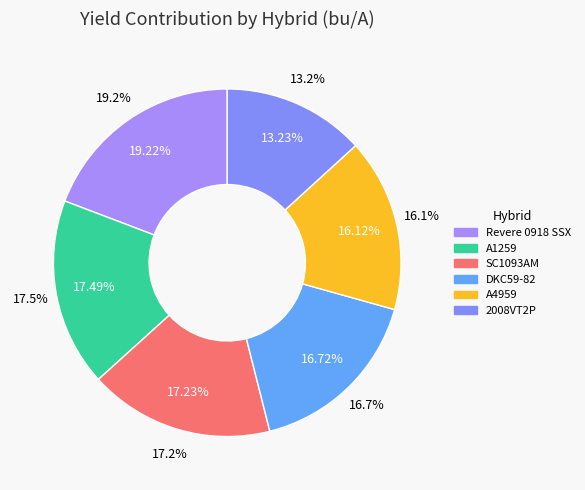

Count the number of slices in the pie.

6